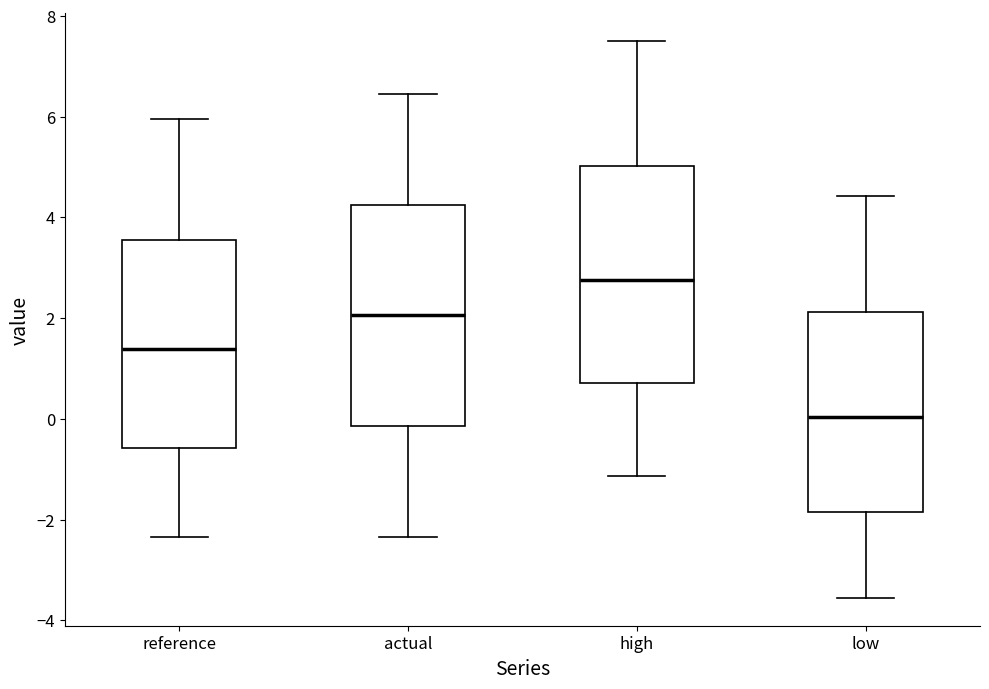

Reading left to right, transcribe this box plot: for each box, give where its median line is, the range the box spans, and where its two whiskers end, as read against the y-axis. The values are not printed on the chart, so give them approximately, as read against the axis.

reference: median 1.4, box -0.6 to 3.6, whiskers -2.4 to 6.0
actual: median 2.0, box -0.2 to 4.2, whiskers -2.4 to 6.4
high: median 2.8, box 0.8 to 5.0, whiskers -1.2 to 7.6
low: median 0.0, box -1.8 to 2.2, whiskers -3.6 to 4.4